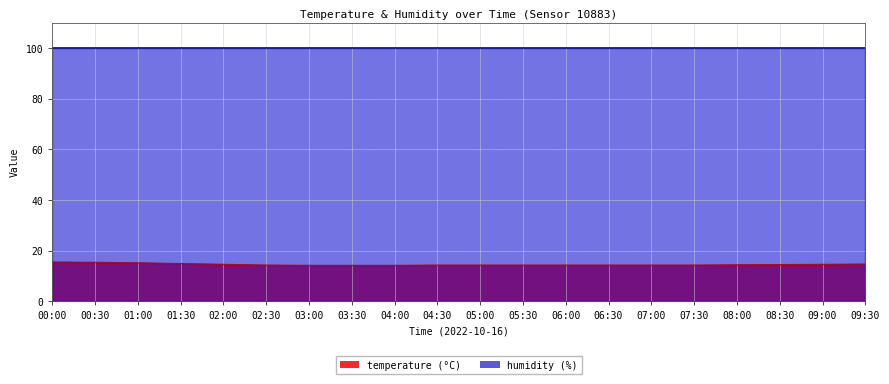

List the labels in order of value, smallest first.

03:00, 03:30, 04:00, 02:30, 04:30, 05:00, 05:30, 06:00, 06:30, 07:00, 07:30, 08:00, 08:30, 02:00, 09:00, 09:30, 01:30, 01:00, 00:30, 00:00